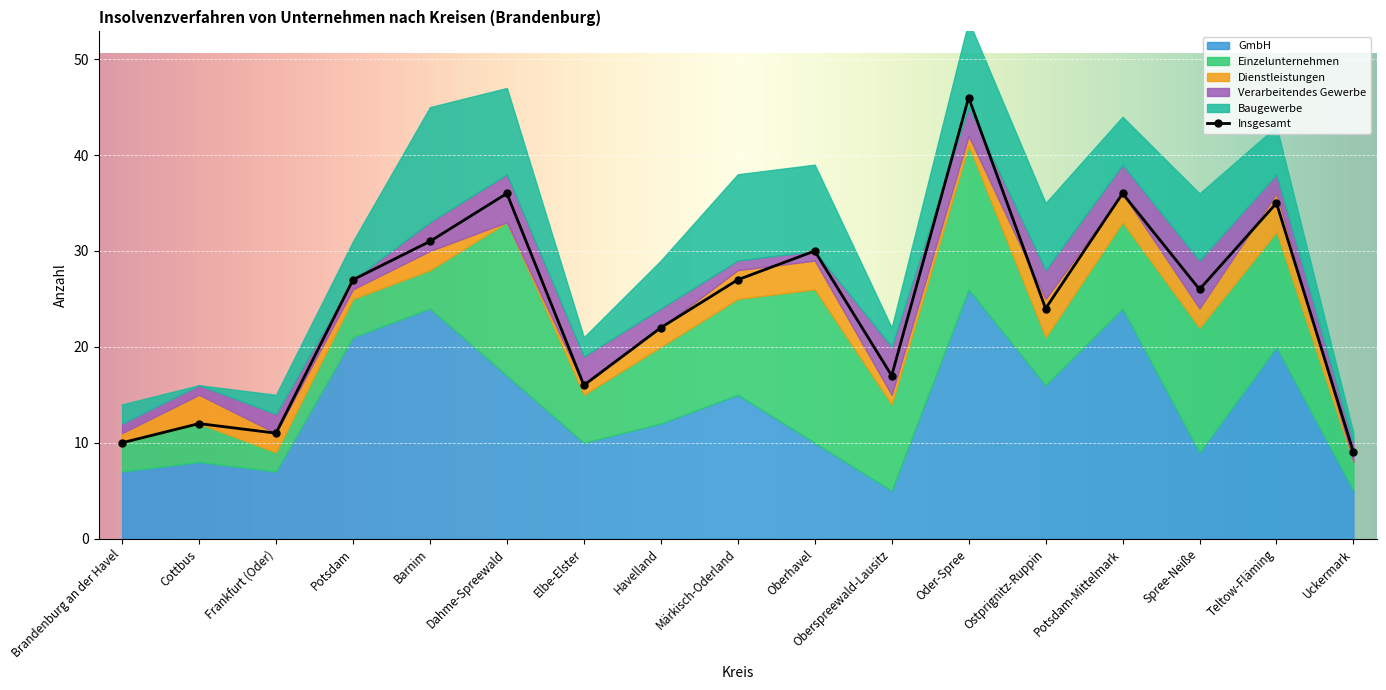

Is it true that Baugewerbe equals 0 at Cottbus?

True